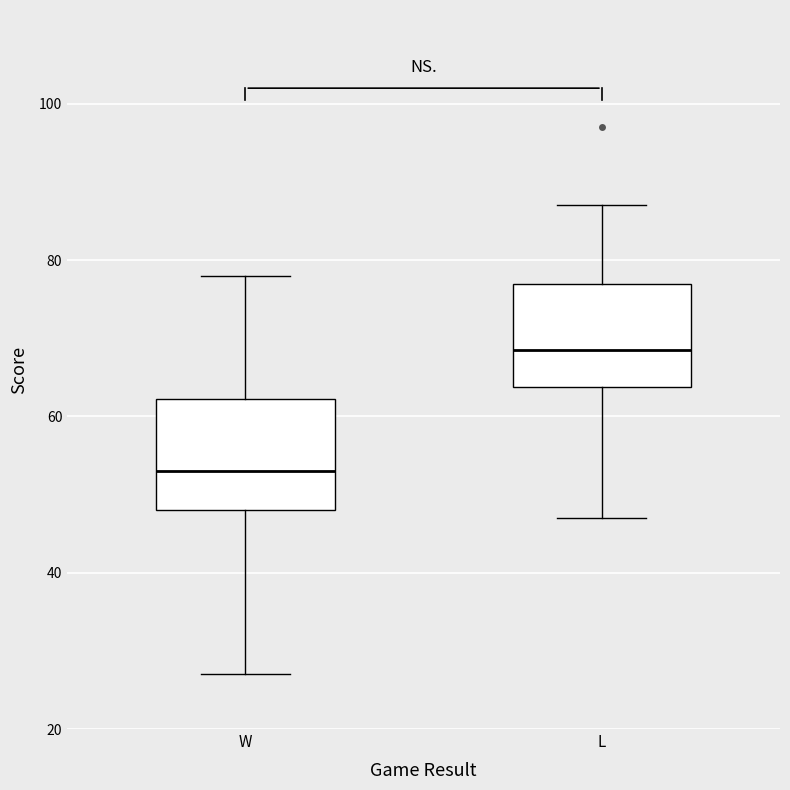

Reading left to right, transcribe this box plot: for each box, give where its median line is, the range the box spans, and where its two whiskers end, as read against the y-axis. The values are not printed on the chart, so give them approximately, as read against the axis.

W: median 54, box 48 to 62, whiskers 28 to 78
L: median 68, box 64 to 78, whiskers 48 to 88